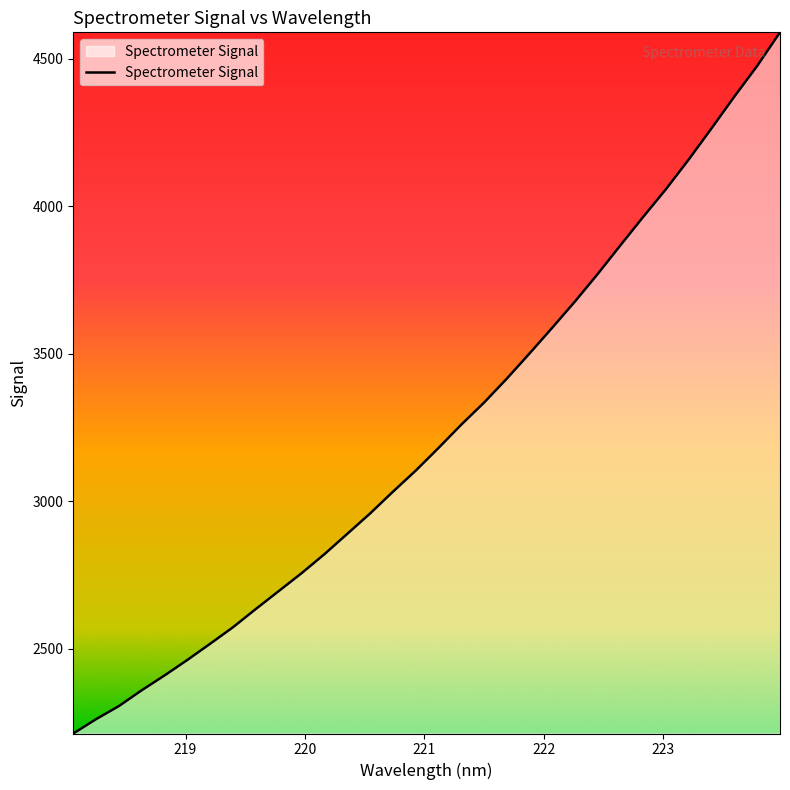

What is the minimum value shown in the chart?

2212.8